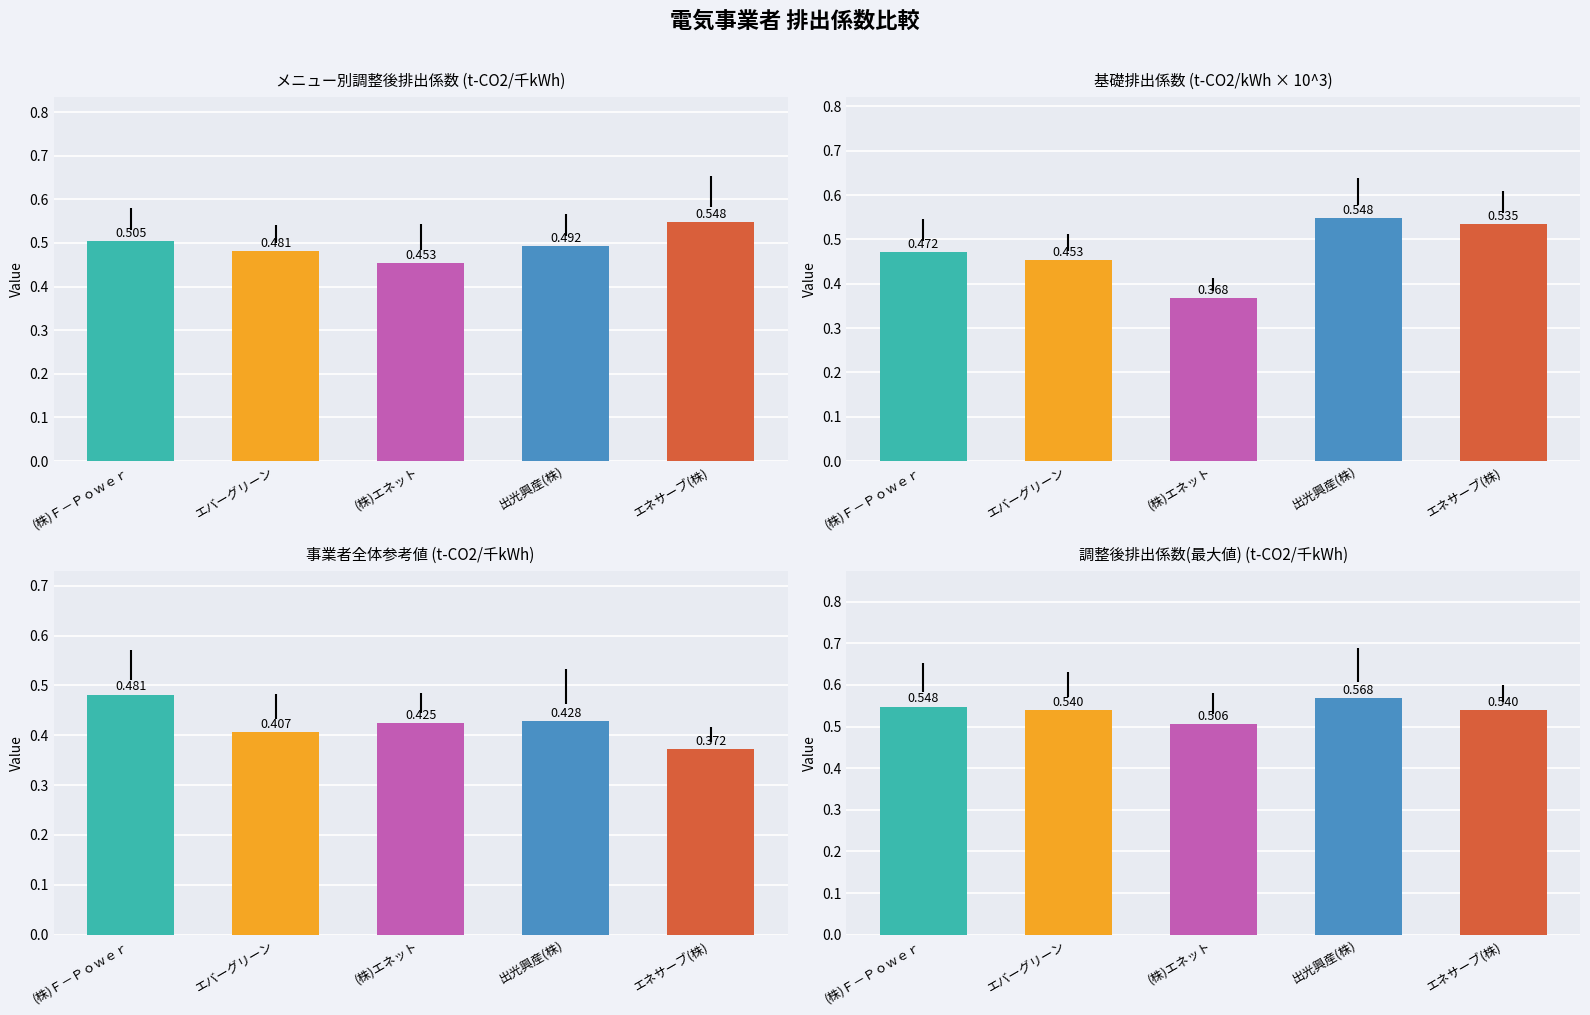

The 調整後排出係数 (t-CO2/千kWh) series shows 0.2 at 北海道電力(株). True or false?

False